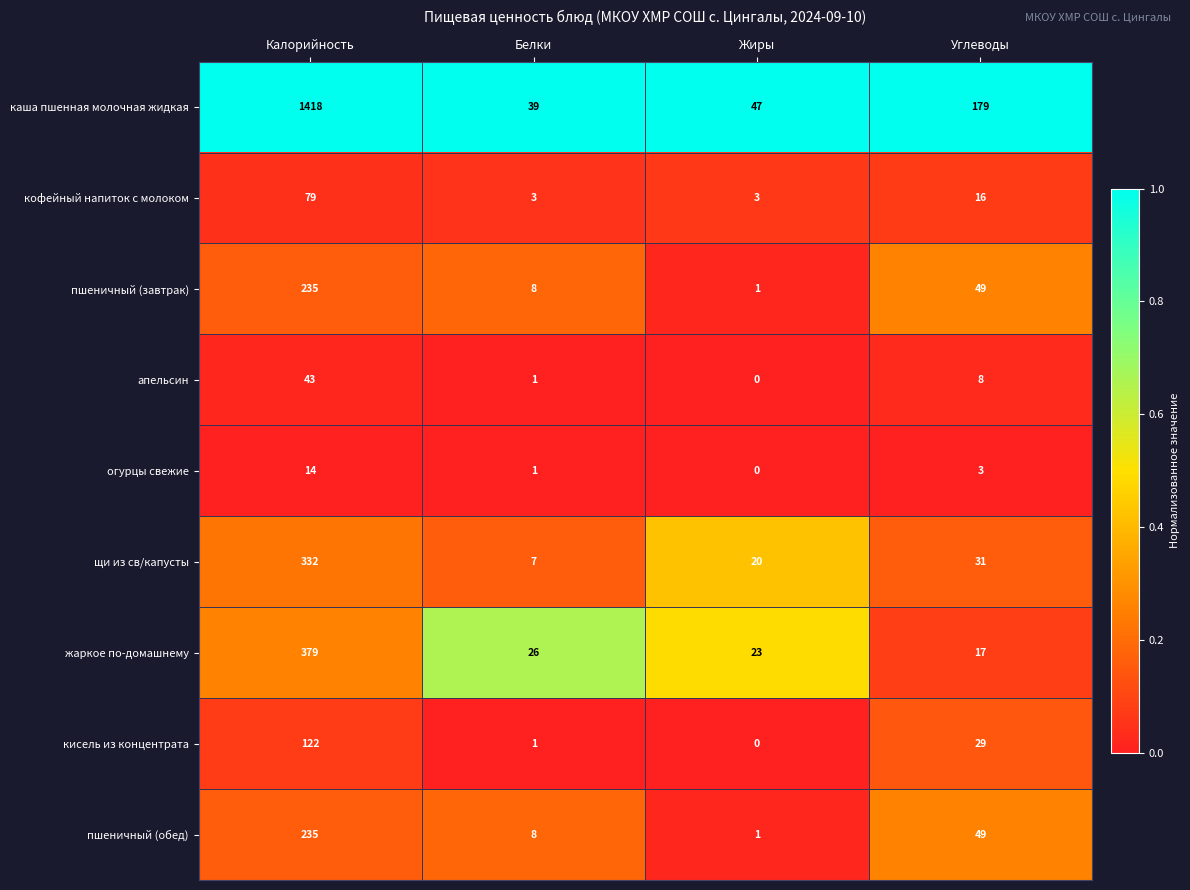

Which category has the lowest value across all series?

Жиры